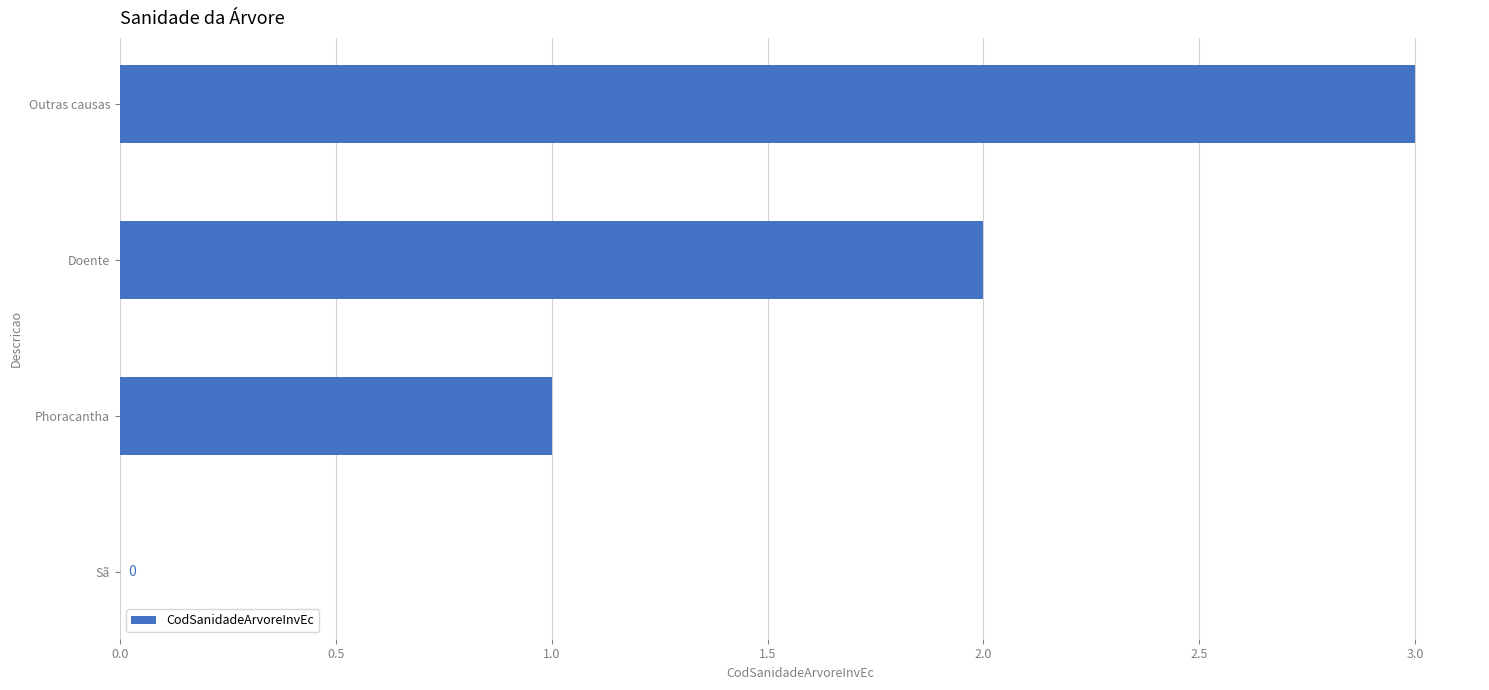

How many series are shown in this chart?

1